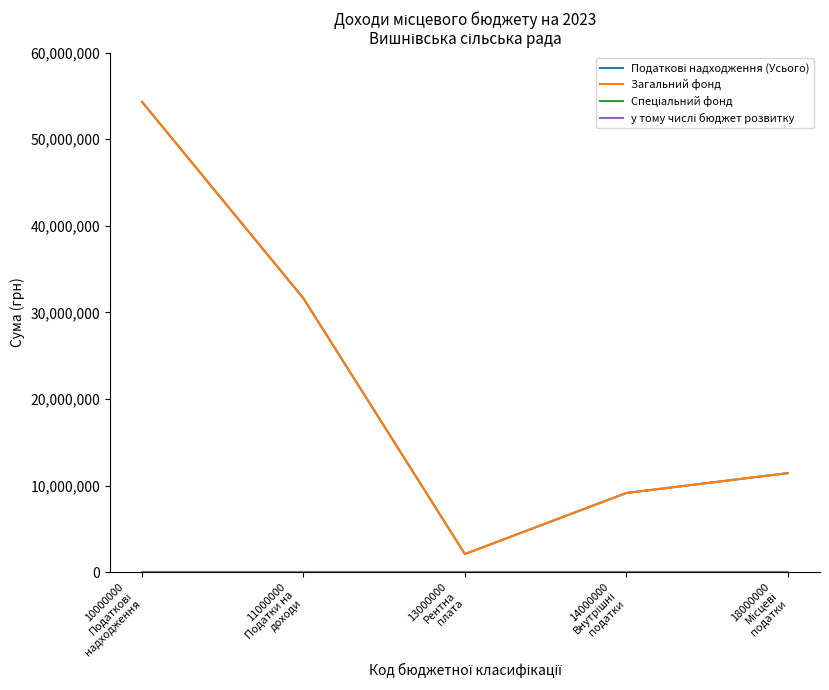

What position from the left is 18000000
Місцеві
податки?

5